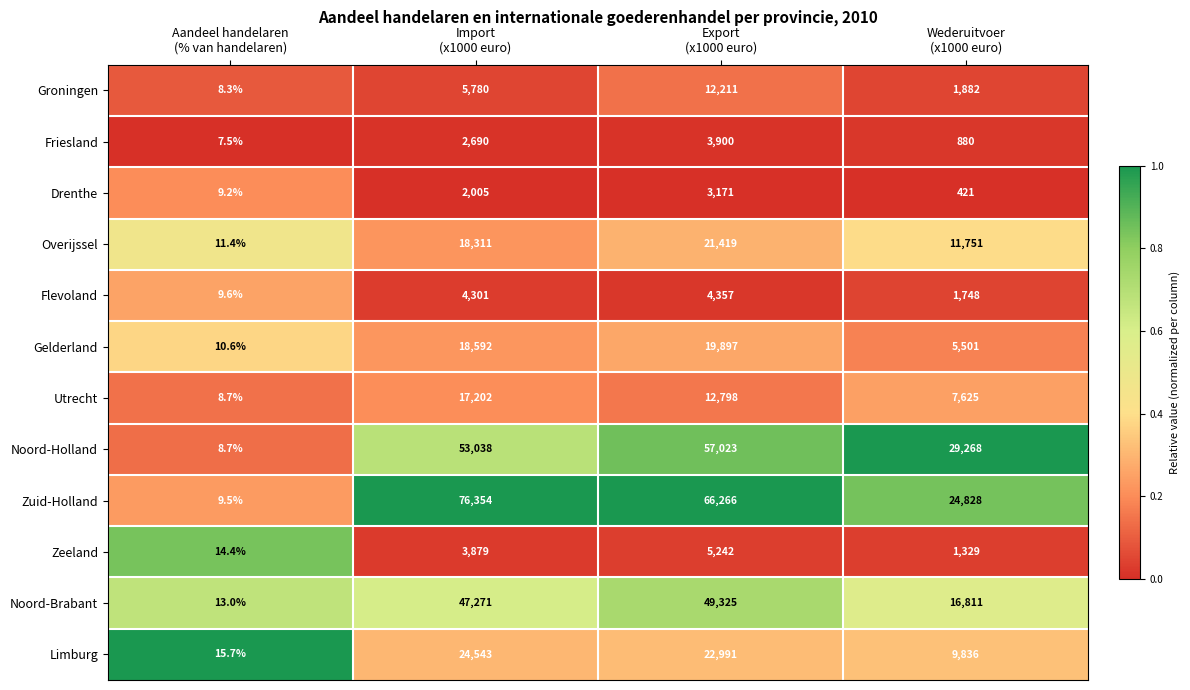

Which series has the largest total across all categories?

Zuid-Holland